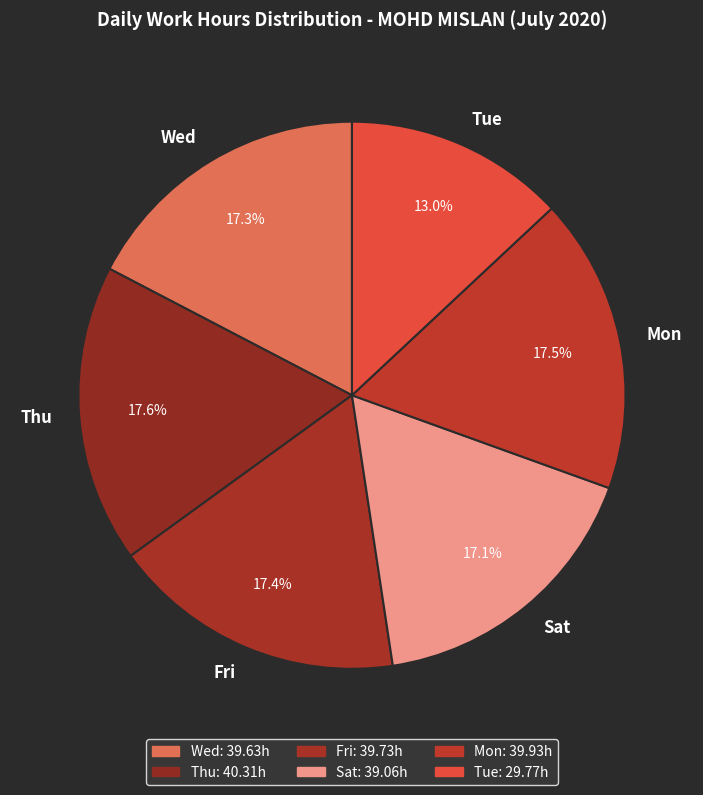

What is the smallest slice in the pie chart?

Tue